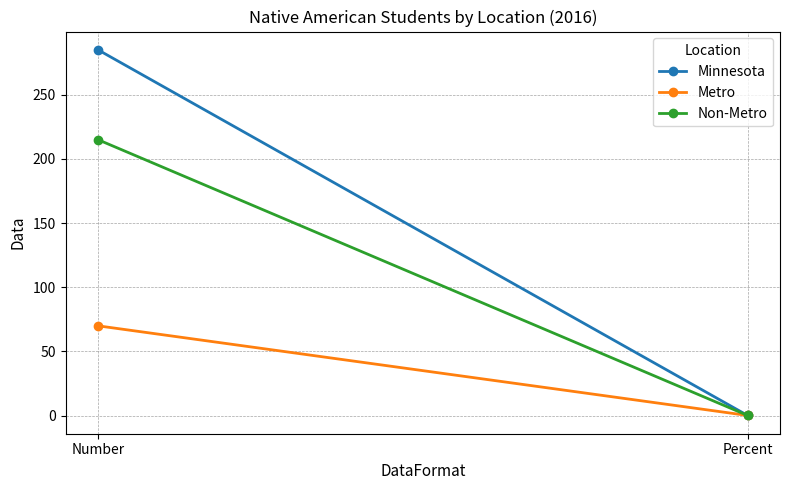

Between Number and Percent, which series saw the biggest shift?

Minnesota